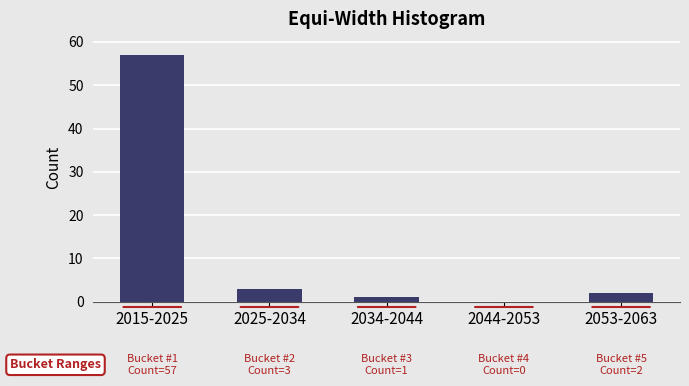

Reading left to right, list all the values displayed in this chart.

2015-2025=57	2025-2034=3	2034-2044=1	2044-2053=0	2053-2063=2